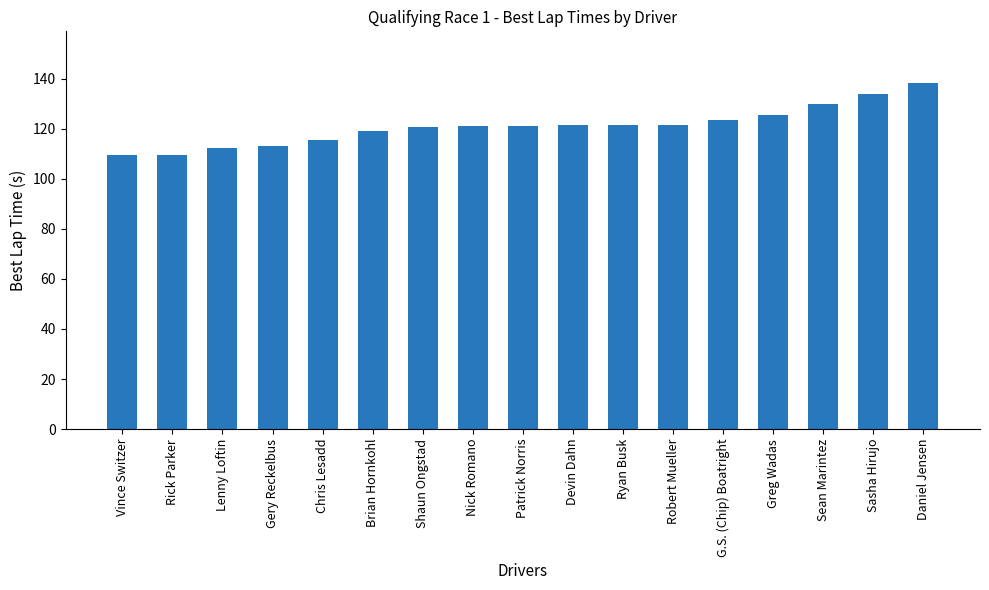

Read the value at Devin Dahn.

121.4